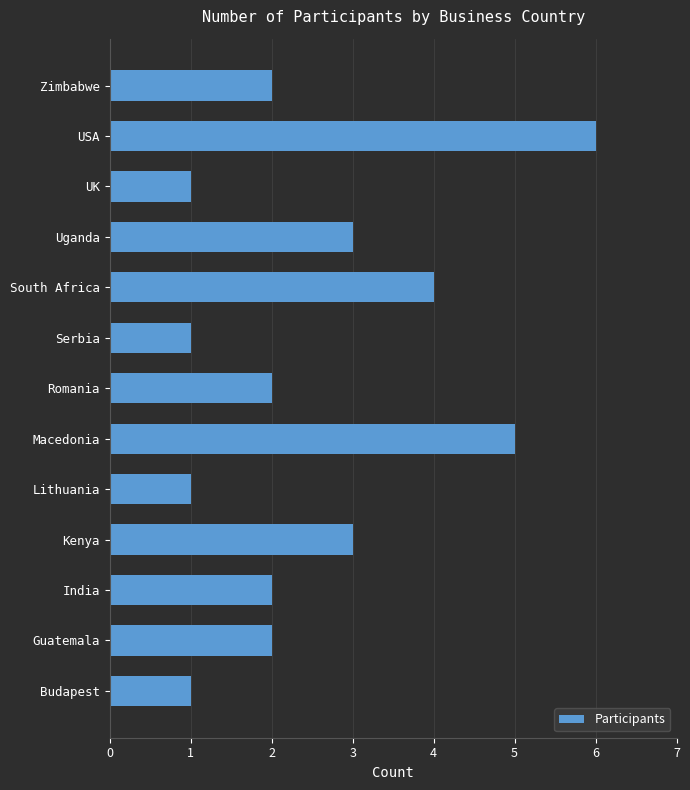

How many values are between 1 and 3?

10